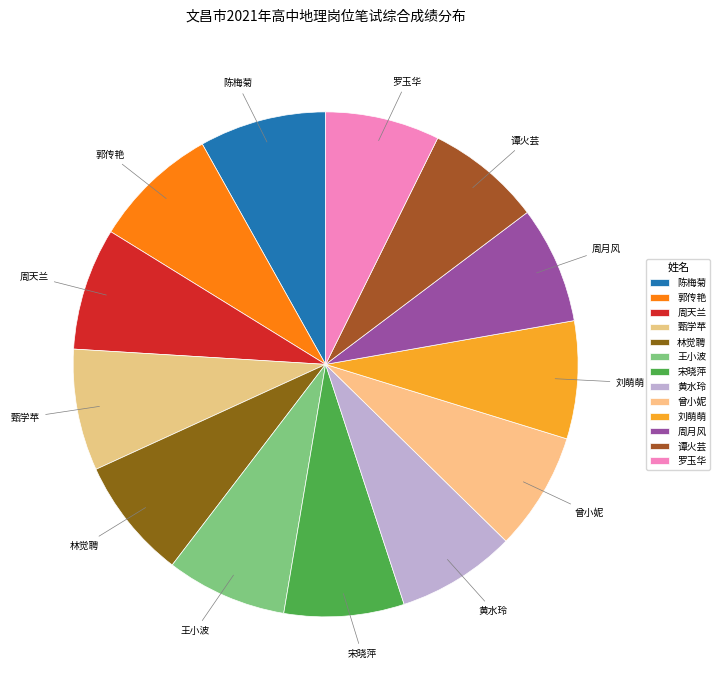

Is the sum of 宋晓萍 and 周月风 greater than half?

No